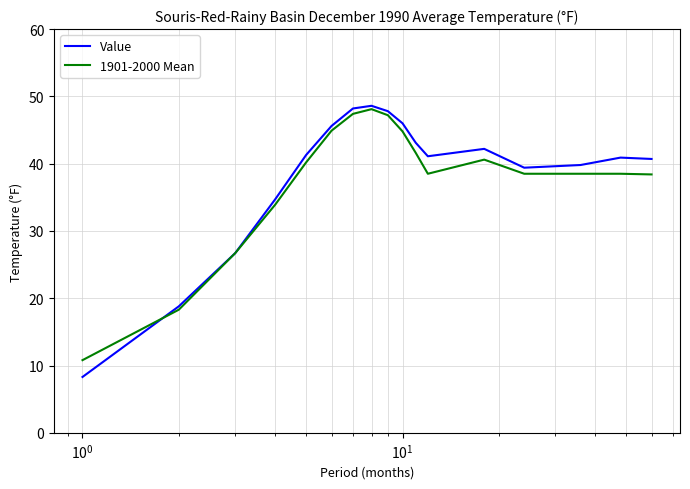

Which series has the widest spread of values?

Value